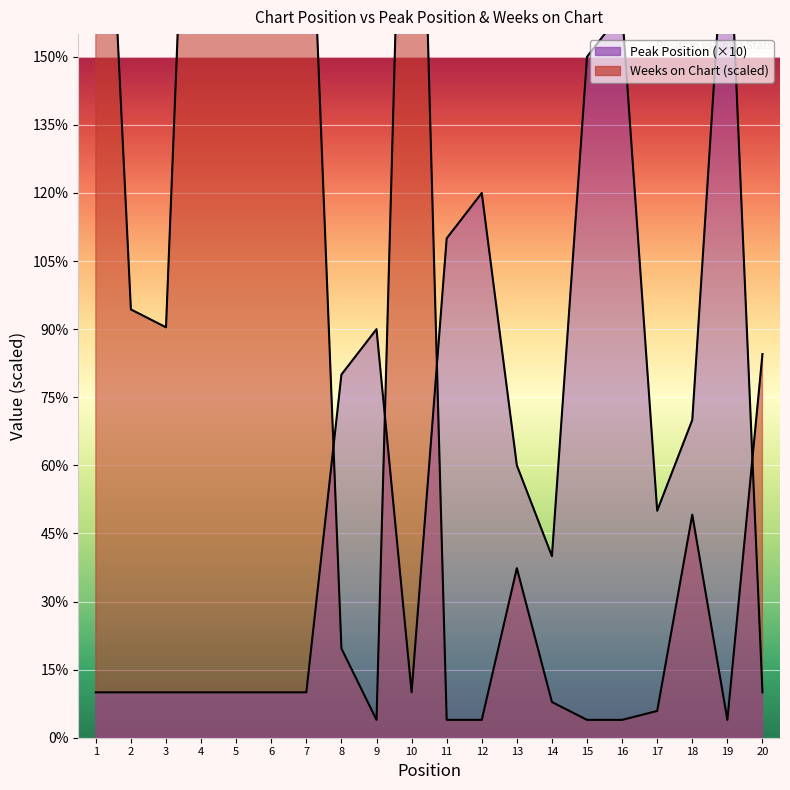

How many lines are shown in the chart?

2